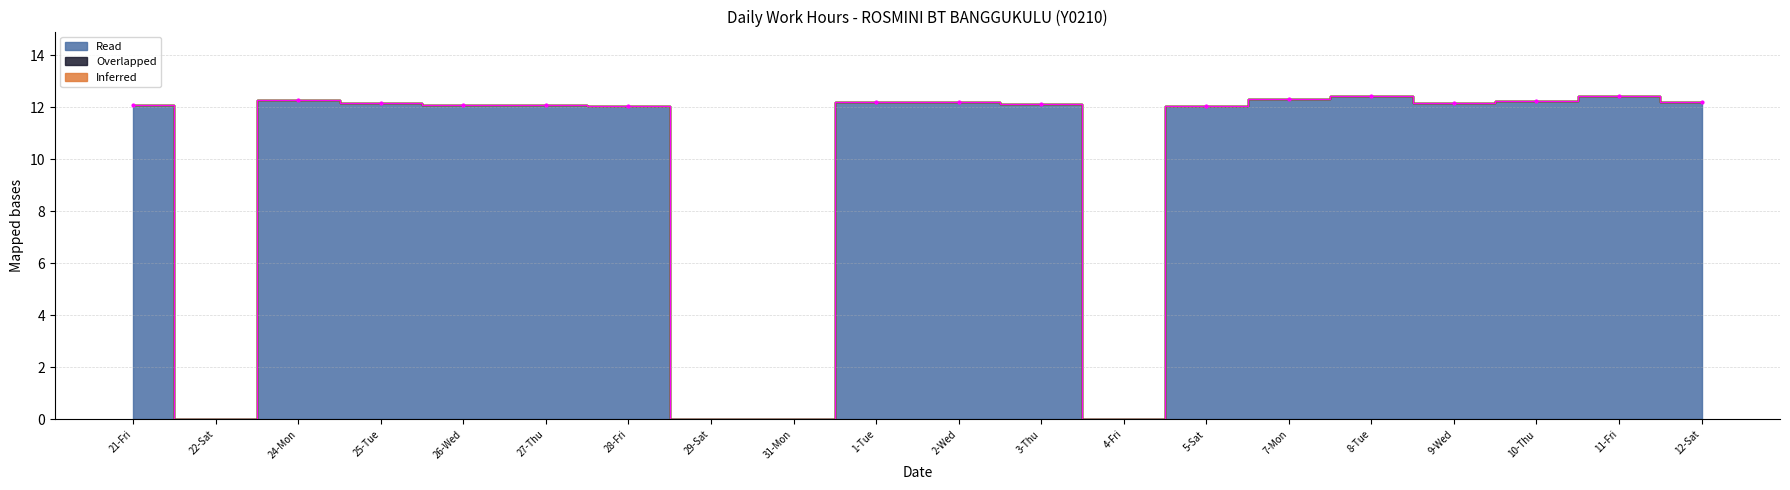

What position from the left is 28-Fri?

7